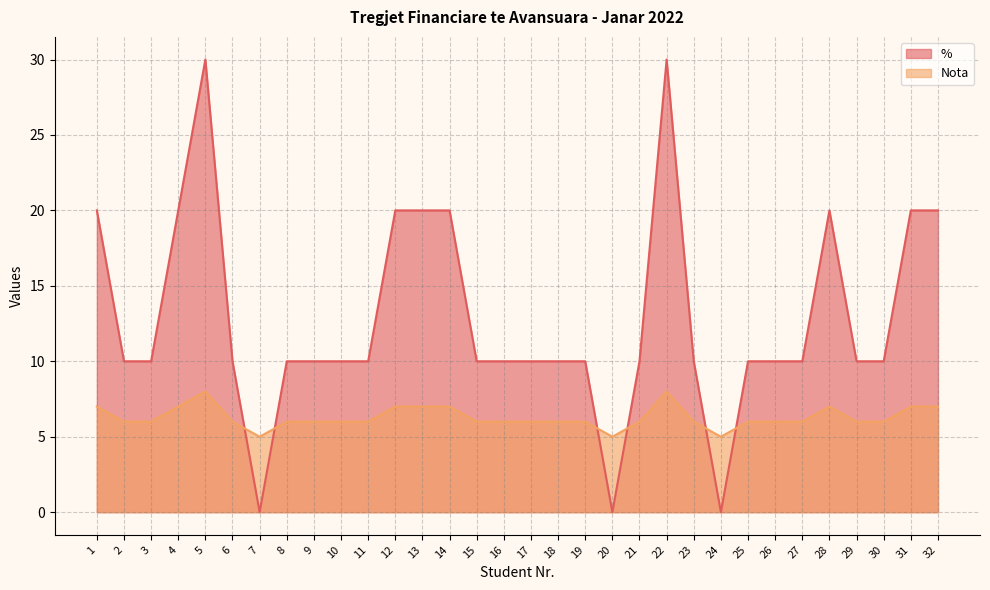

List the series in order of their peak value, lowest first.

Nota, %